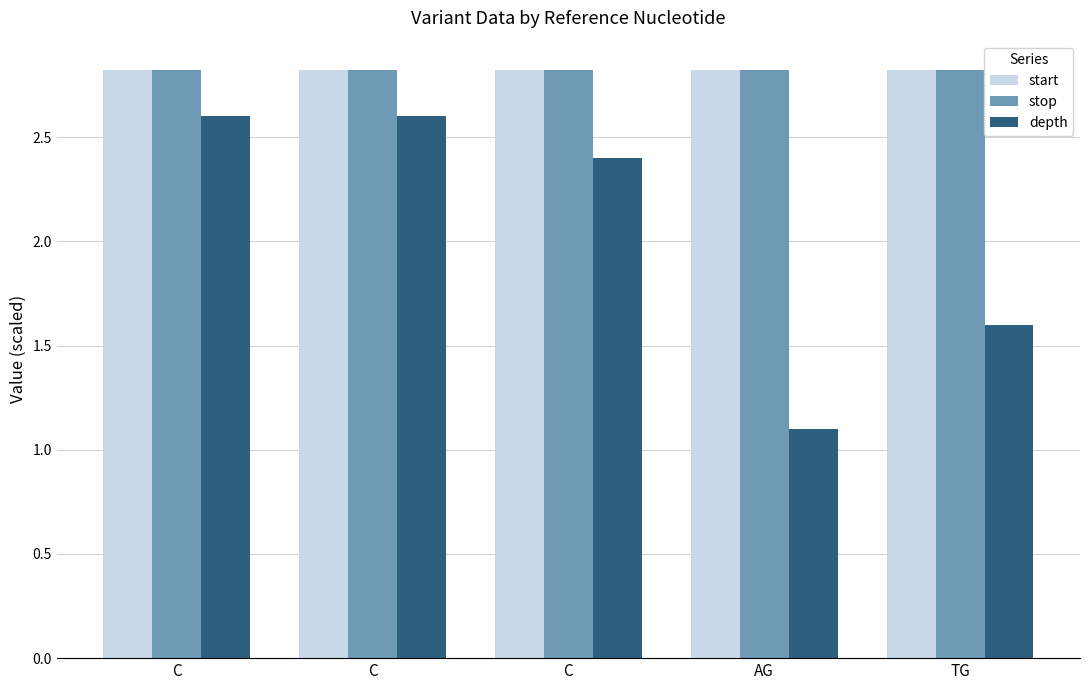

Reading right to left, transcribe all the data shown in this chart.

start: TG=2.8	AG=2.8	C=2.8	C=2.8	C=2.8
stop: TG=2.8	AG=2.8	C=2.8	C=2.8	C=2.8
depth: TG=1.6	AG=1.1	C=2.4	C=2.6	C=2.6